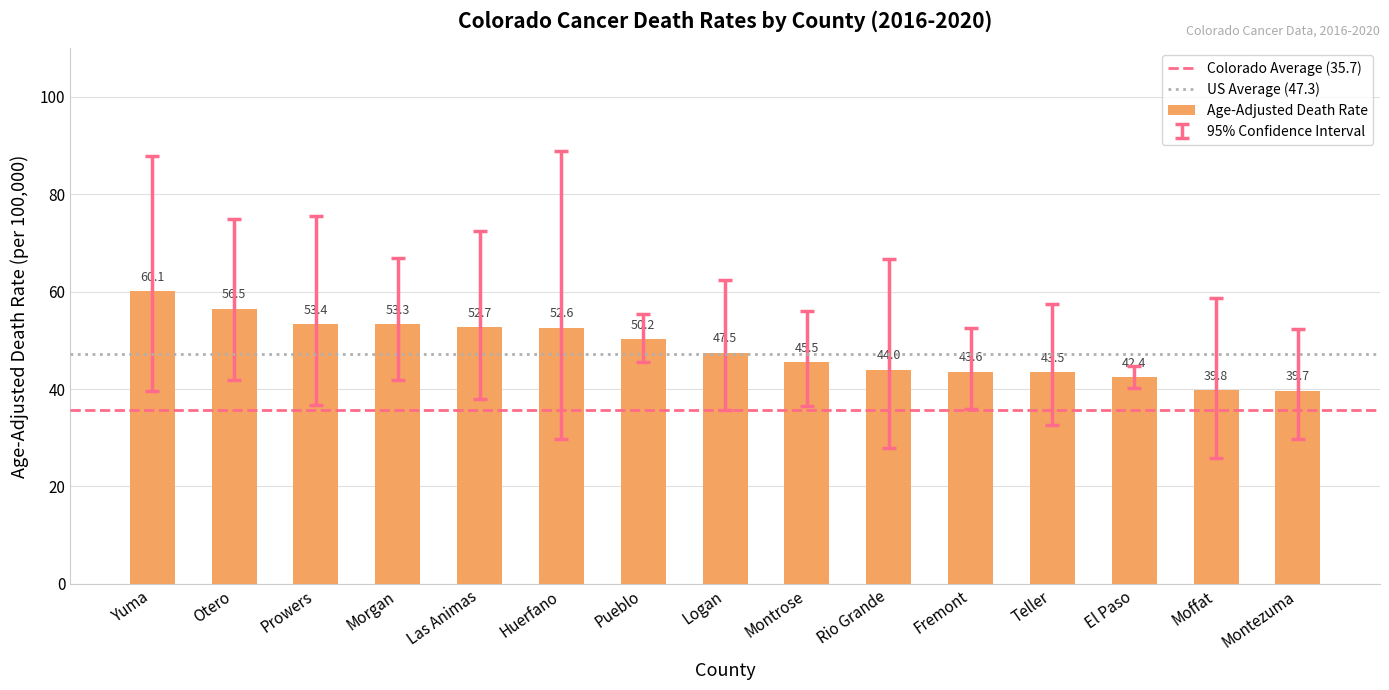

At which label does the data first exceed 47?

Yuma